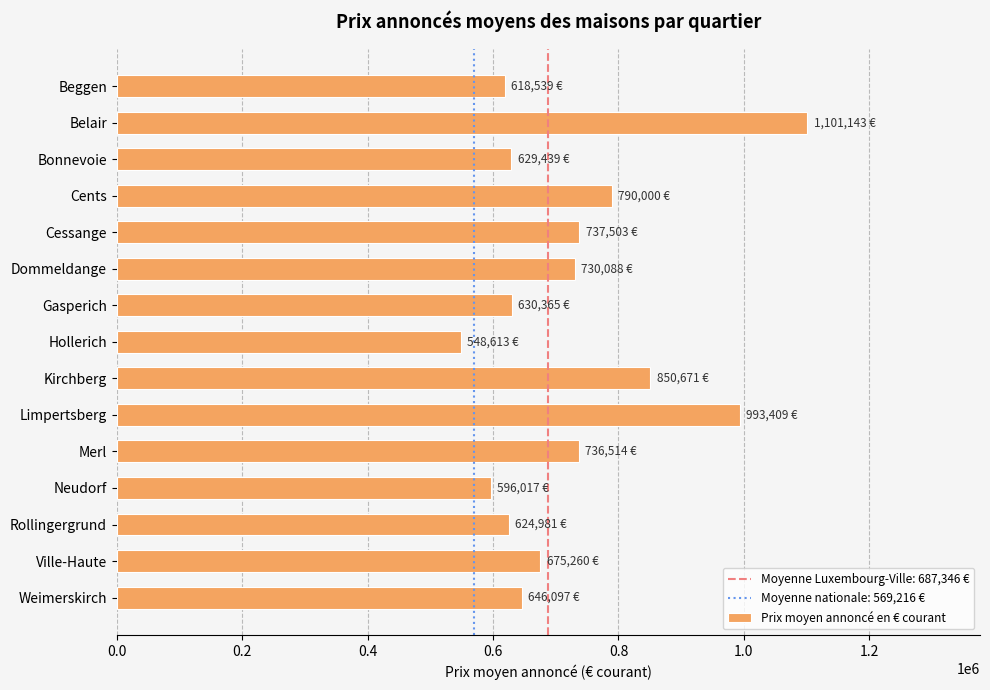

The value at Rollingergrund is 624981. True or false?

True